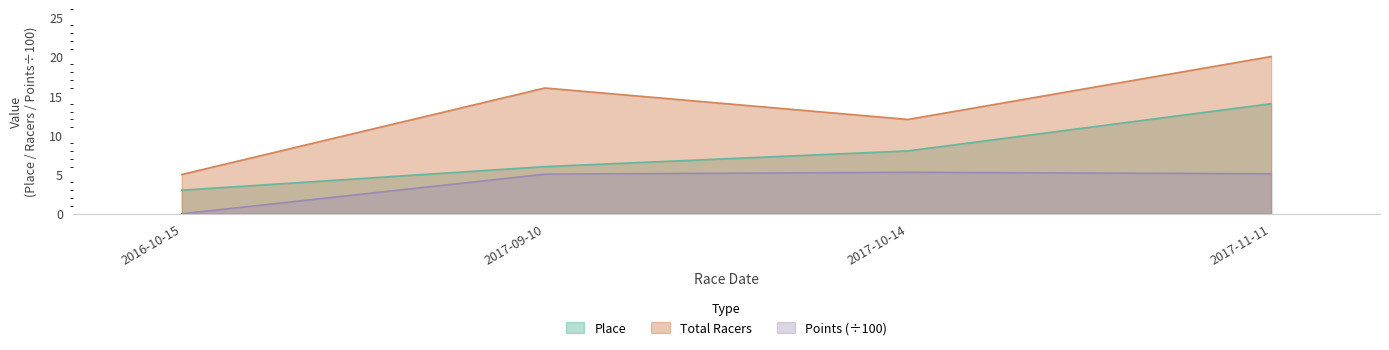

What is the label of the 1st point from the right?

2017-11-11